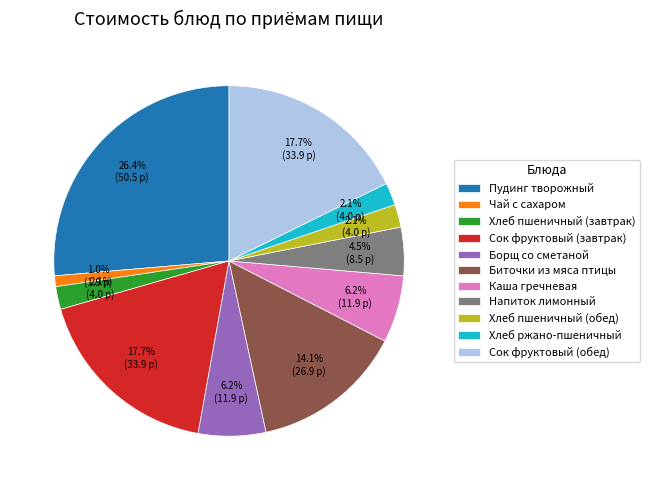

What is the largest slice in the pie chart?

Пудинг творожный